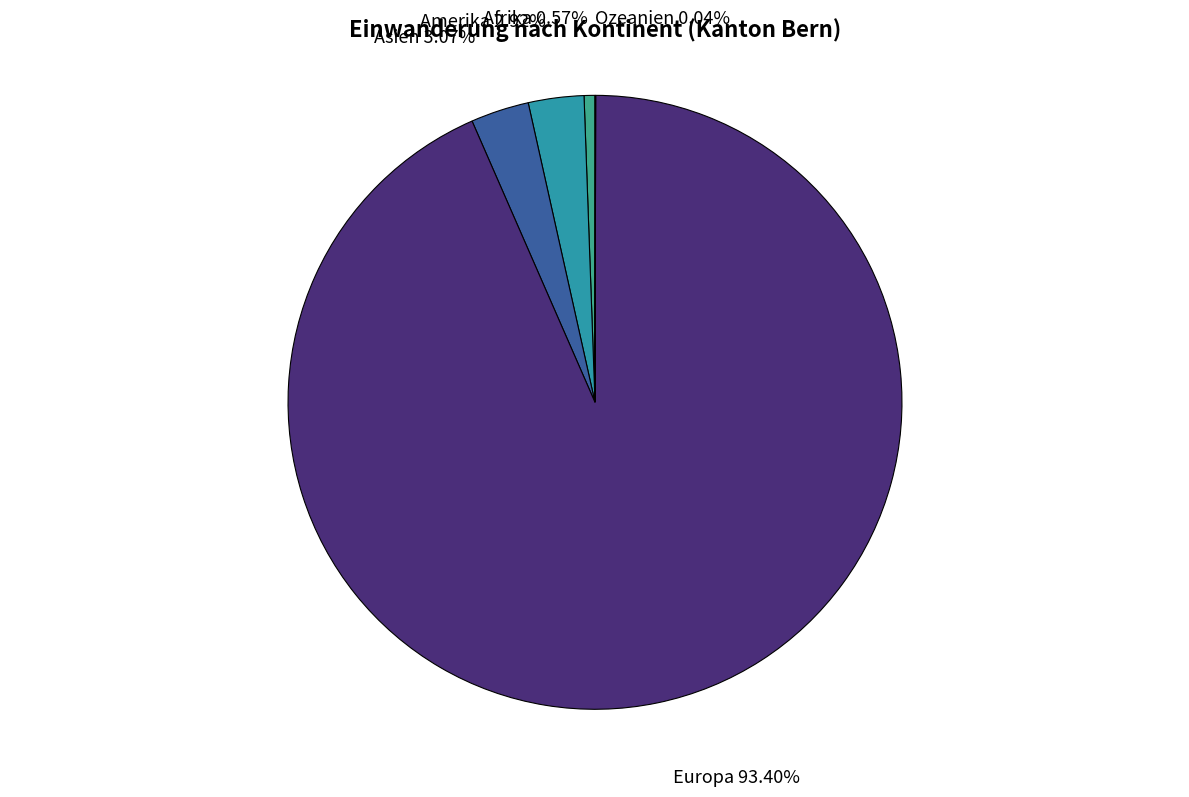

What is the largest slice in the pie chart?

Europa